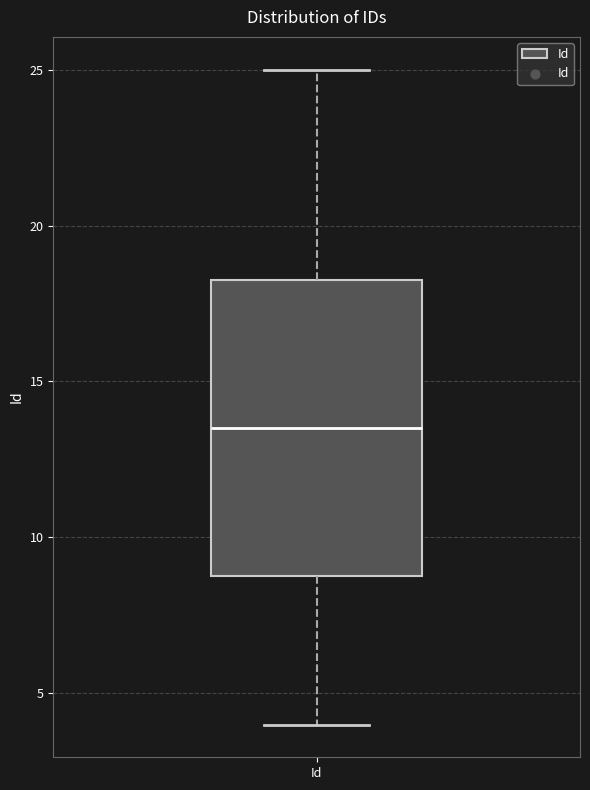

Where does the upper whisker of the box for Id end on the y-axis? The values are not printed on the chart, so give them approximately, as read against the axis.

25.0